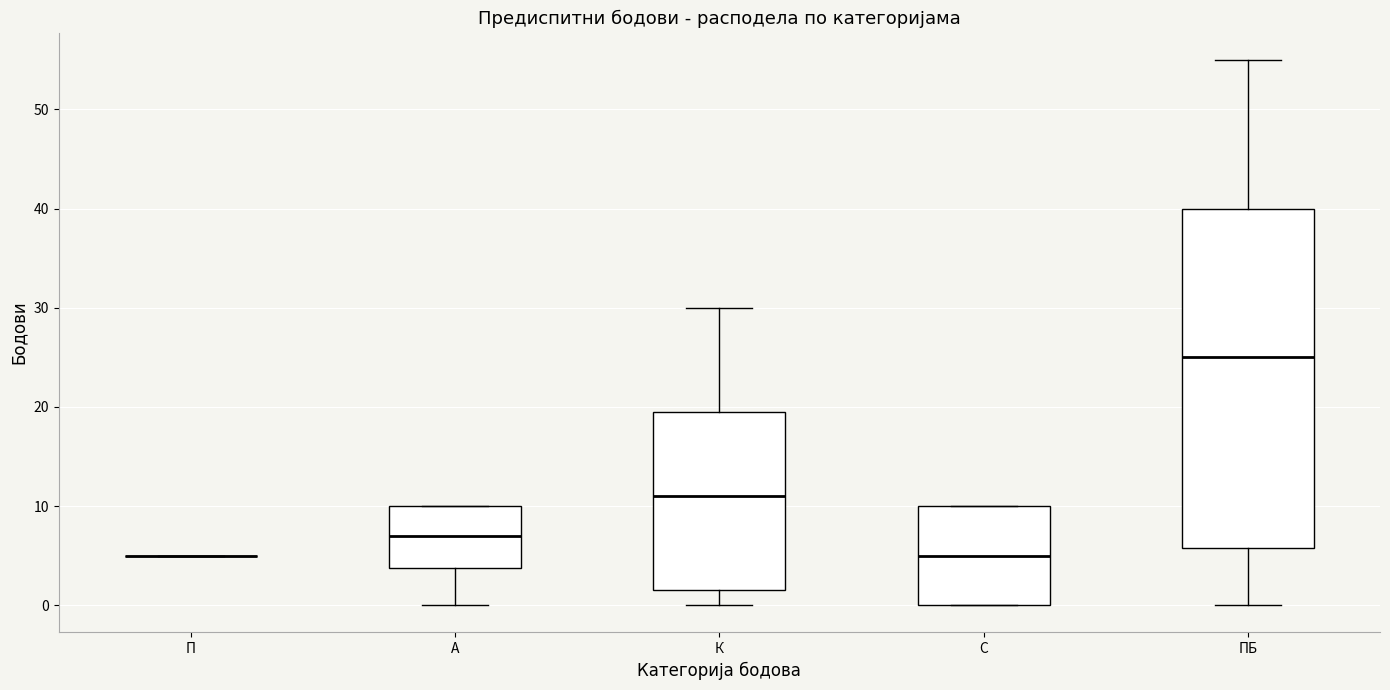

Reading left to right, transcribe this box plot: for each box, give where its median line is, the range the box spans, and where its two whiskers end, as read against the y-axis. The values are not printed on the chart, so give them approximately, as read against the axis.

П: box collapsed to a line at 5, whiskers 5 to 5
A: median 7, box 4 to 10, whiskers 0 to 10
К: median 11, box 2 to 20, whiskers 0 to 30
С: median 5, box 0 to 10, whiskers 0 to 10
ПБ: median 25, box 6 to 40, whiskers 0 to 55